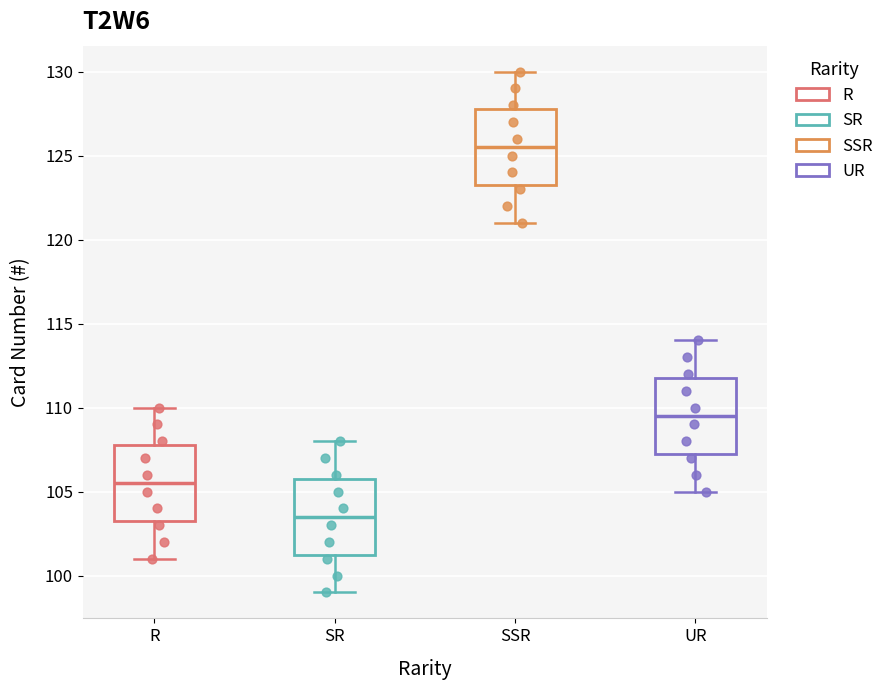

Reading left to right, read every box against the y-axis: the position of its median line, the range the box covers, and the ends of its whiskers. The values are not printed on the chart, so give them approximately, as read against the axis.

R: median 105.5, box 103.5 to 108.0, whiskers 101.0 to 110.0
SR: median 103.5, box 101.5 to 106.0, whiskers 99.0 to 108.0
SSR: median 125.5, box 123.5 to 128.0, whiskers 121.0 to 130.0
UR: median 109.5, box 107.5 to 112.0, whiskers 105.0 to 114.0